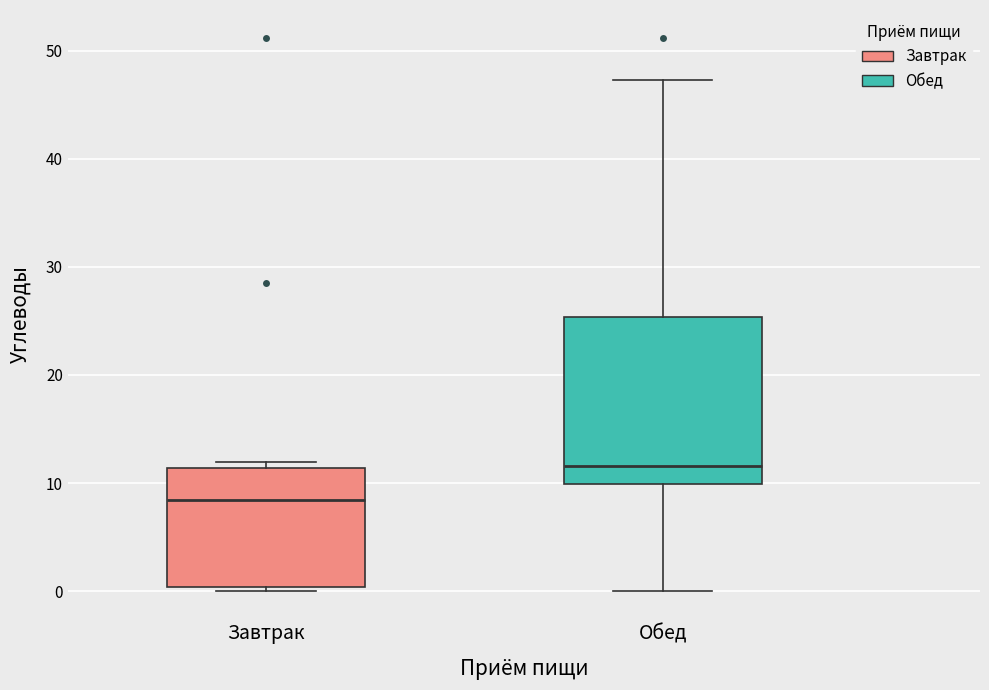

Which box is the tallest, from its lower edge to its upper edge?

Обед